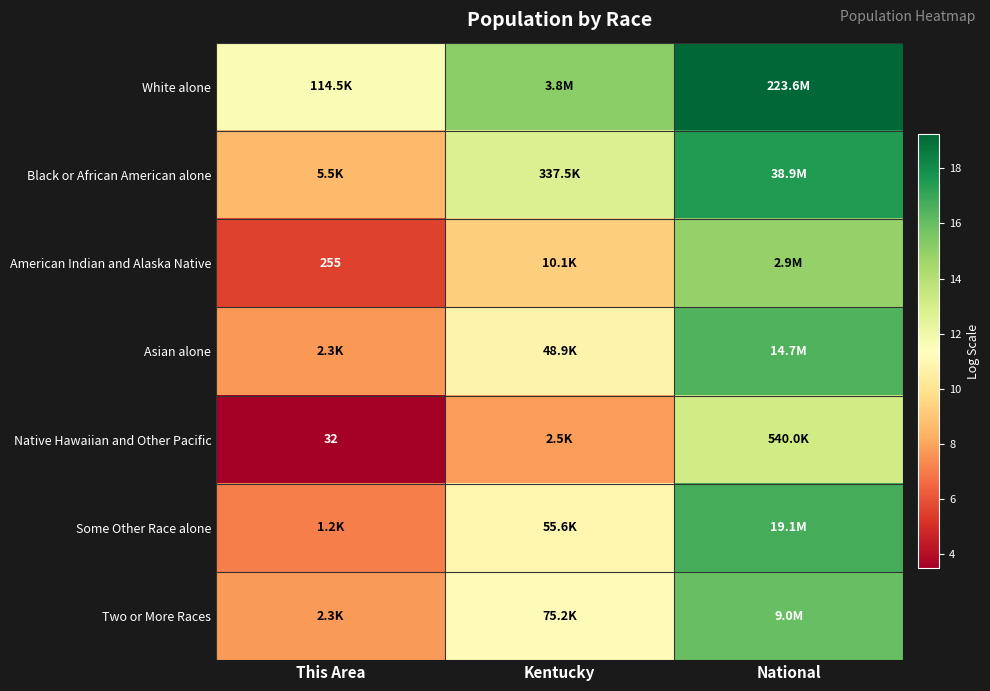

Is it true that Black or African American alone equals 17.5 at National?

True